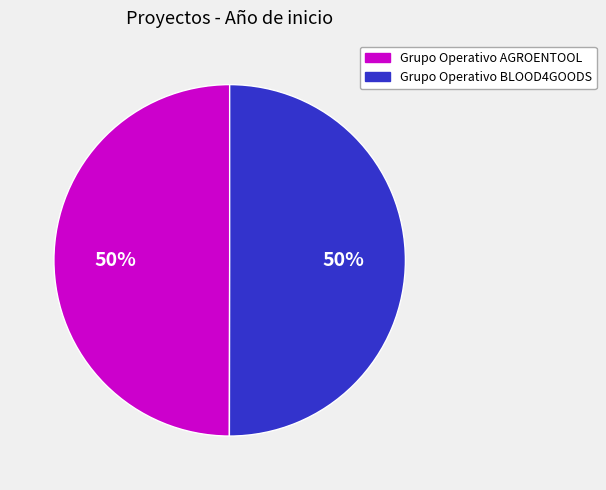

Do Grupo Operativo AGROENTOOL and Grupo Operativo BLOOD4GOODS together represent more than half of the pie?

Yes